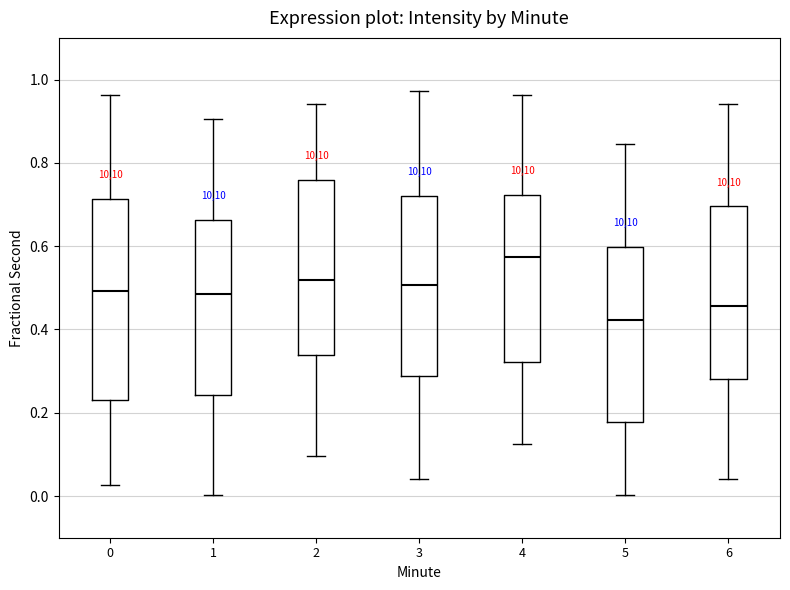

Comparing the boxes themselves (not the whiskers), which one is the tallest?

0